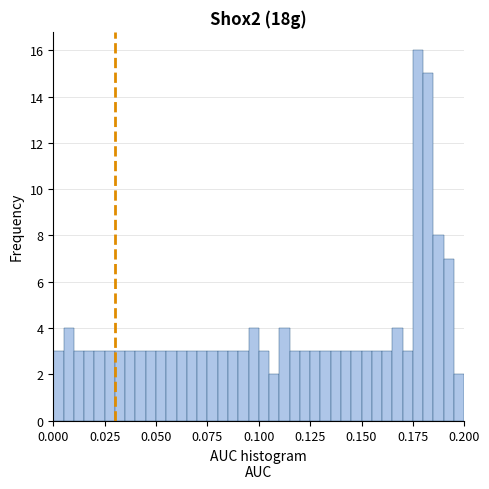

Read against the x-axis, roughly where is the centre of the tallest bar?

0.180